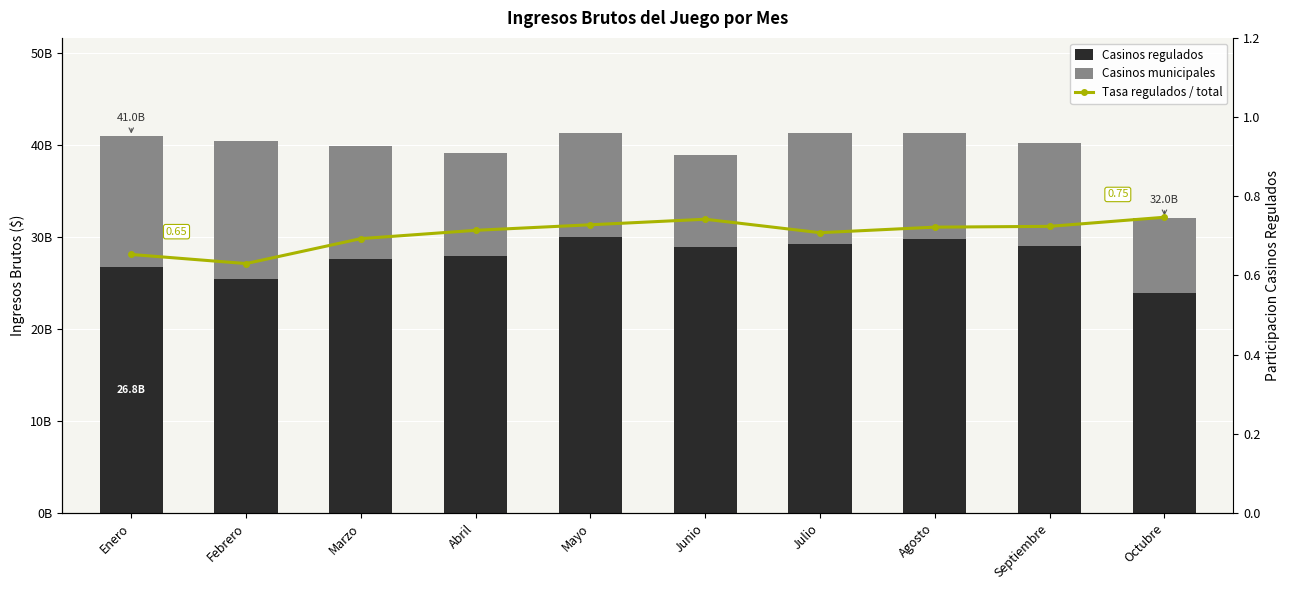

Rank the series by their maximum value, from highest to lowest.

Casinos regulados, Casinos municipales, Tasa regulados / total